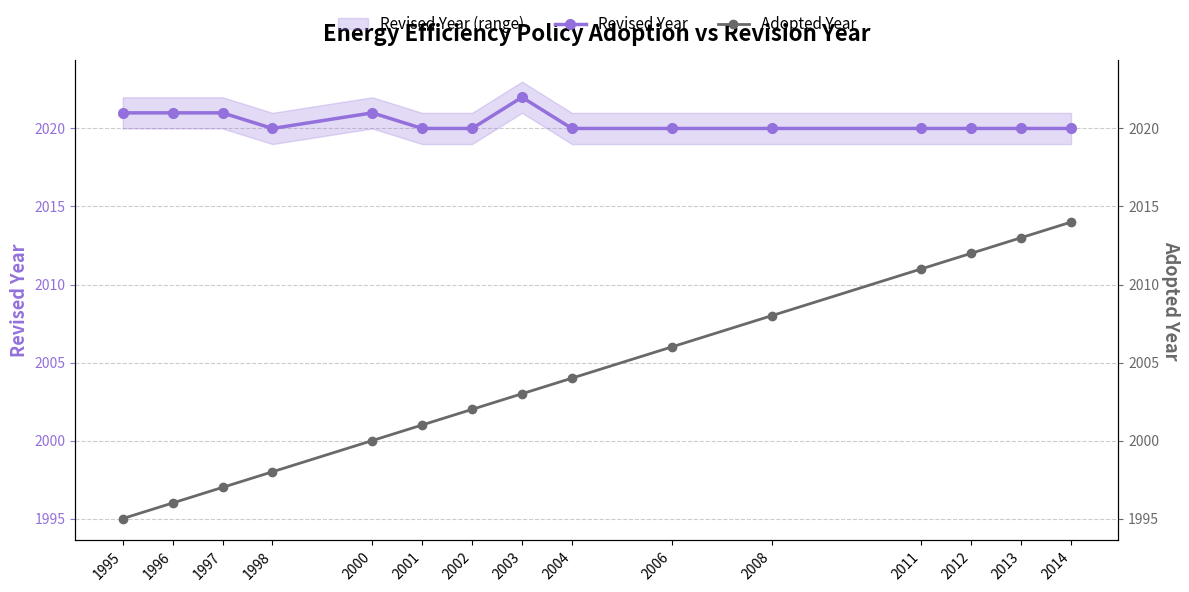

At which category is the sum across all series the highest?

2014